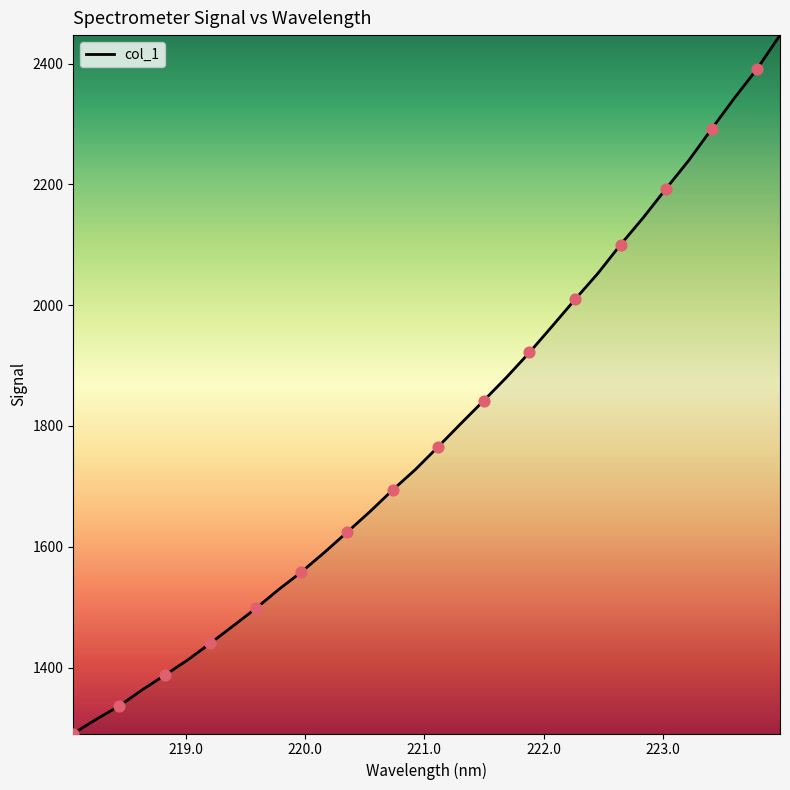

What is the smallest value displayed?

1290.8